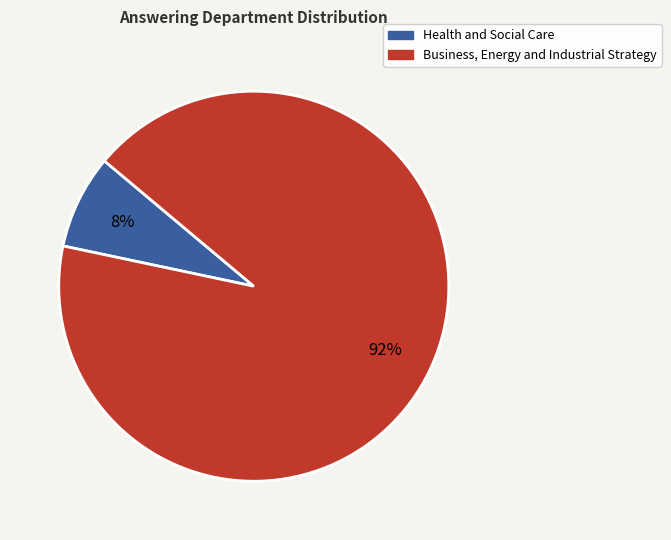

To the nearest percent, what percentage of the pie is Health and Social Care?

8%